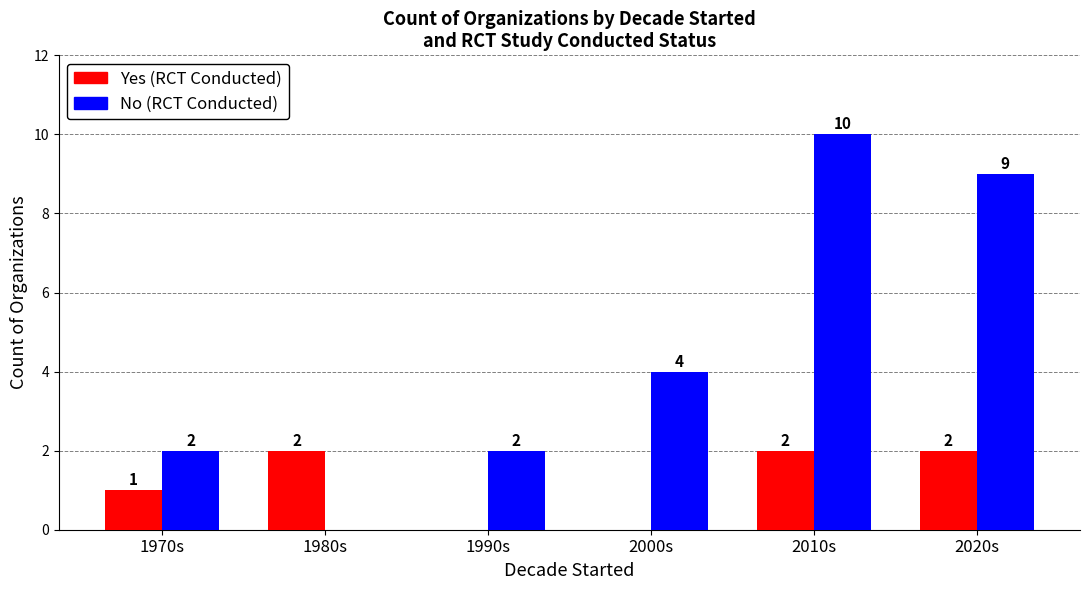

Is it true that Yes (RCT Conducted) equals 1 at 1990s?

False